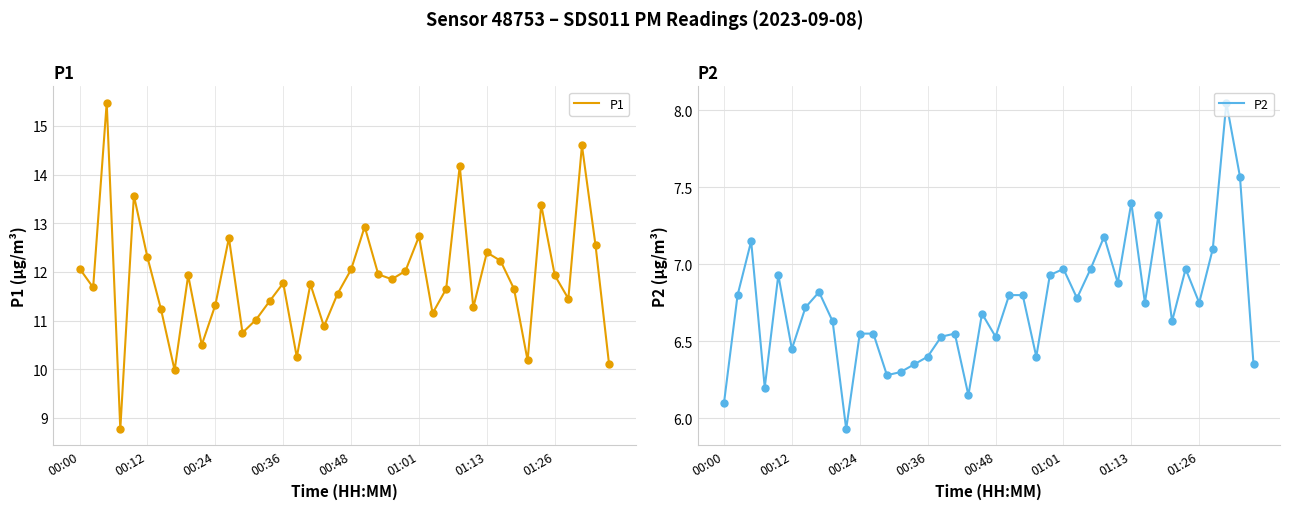

Which series reaches the minimum Y coordinate?

P2